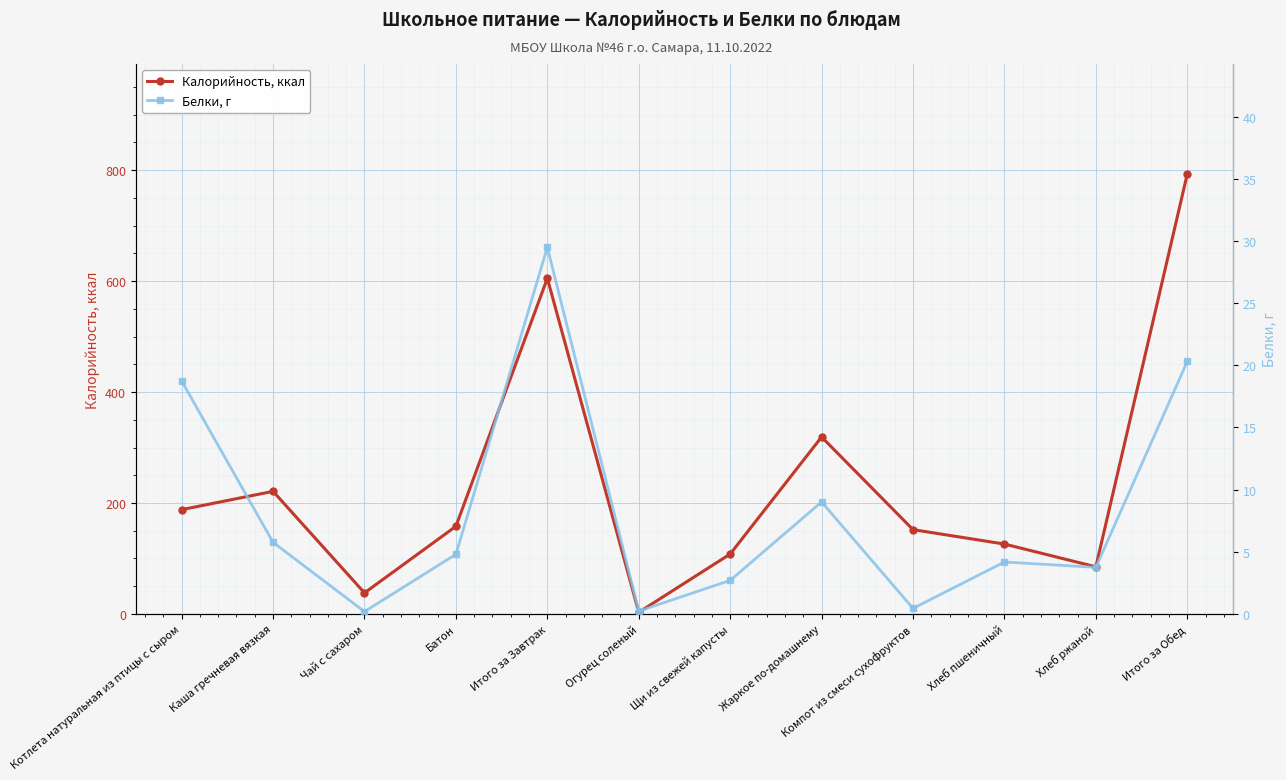

True or false: Белки, г has more than 1 points higher than both neighbors.

True